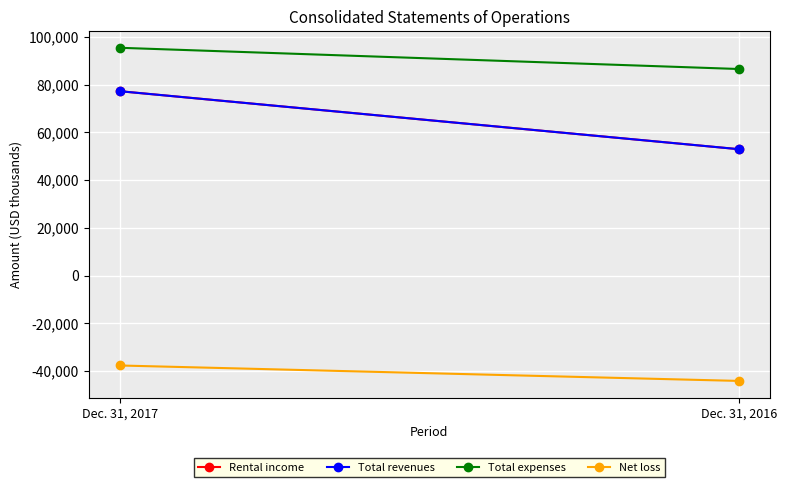

Count the Net loss values in the range -44161 to -37691.

2